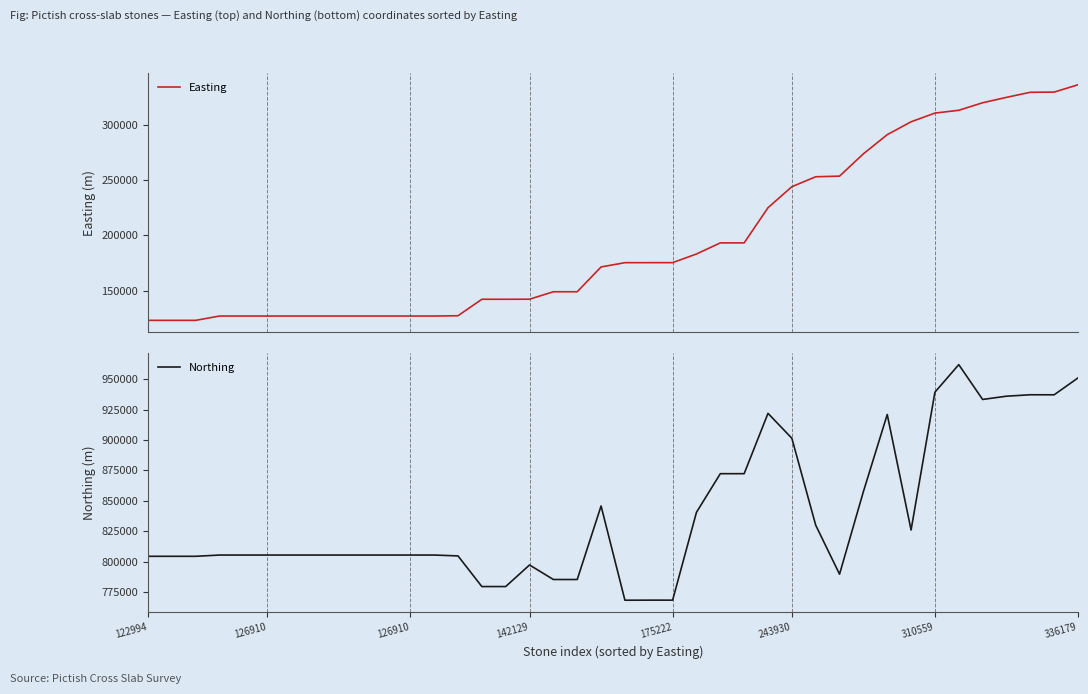

Does the chart display data point markers on the line(s)?

No